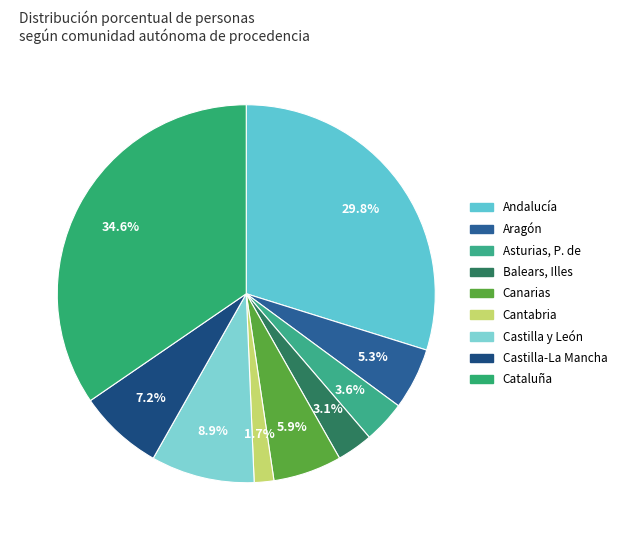

Combined, do Cantabria and Castilla y León account for over 50%?

No